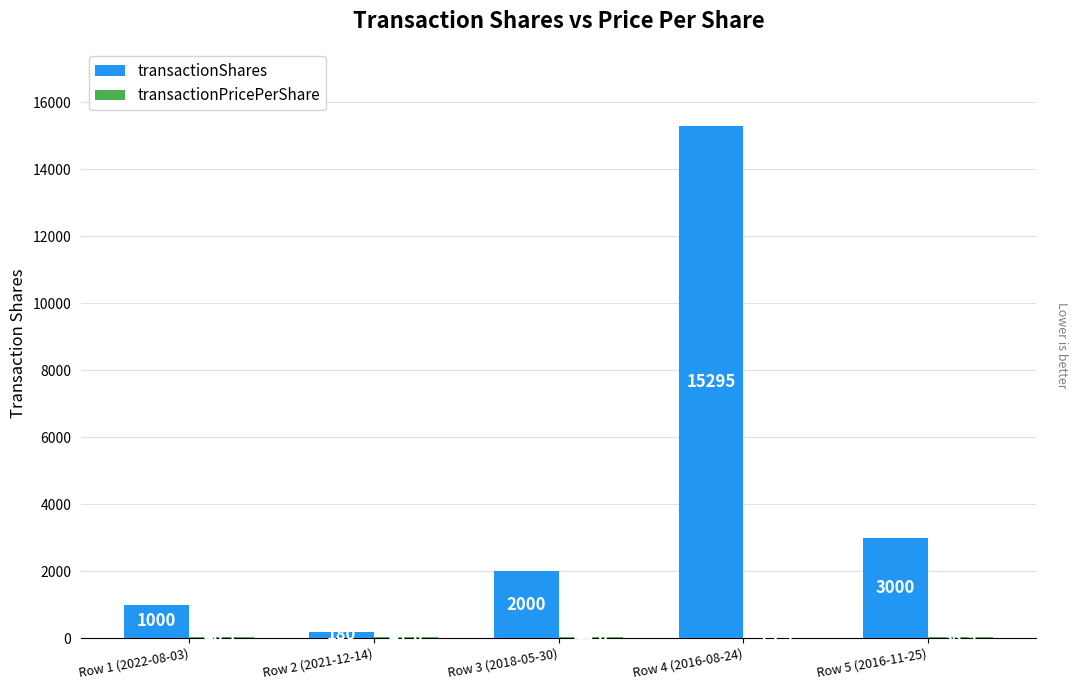

What is the sum of the transactionShares values at Row 2 (2021-12-14) and Row 4 (2016-08-24)?

15475.0